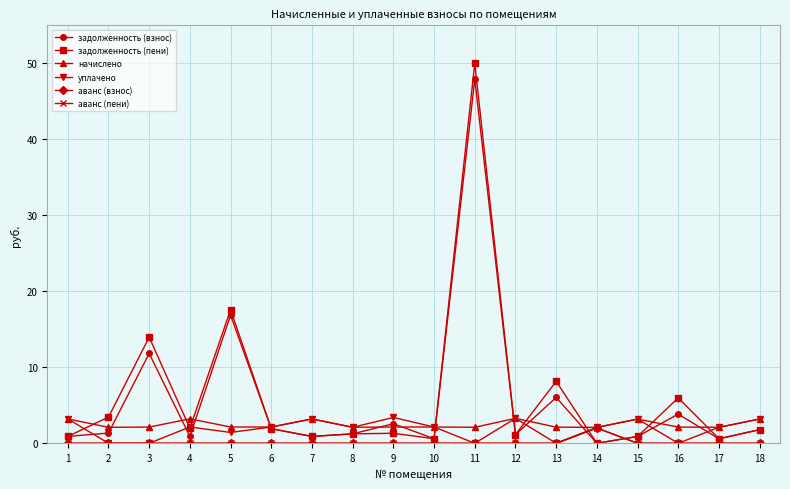

Which series changed the most between 3 and 5?

задолженность (взнос)